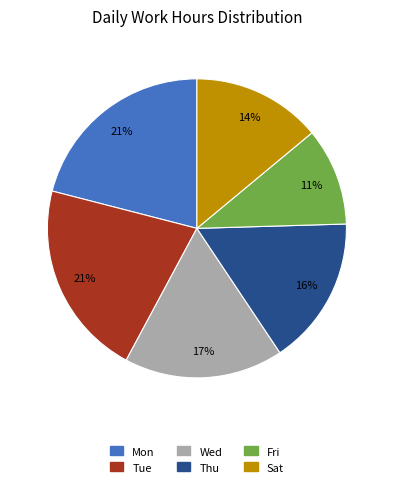

To the nearest percent, what is the average slice percentage?

17%